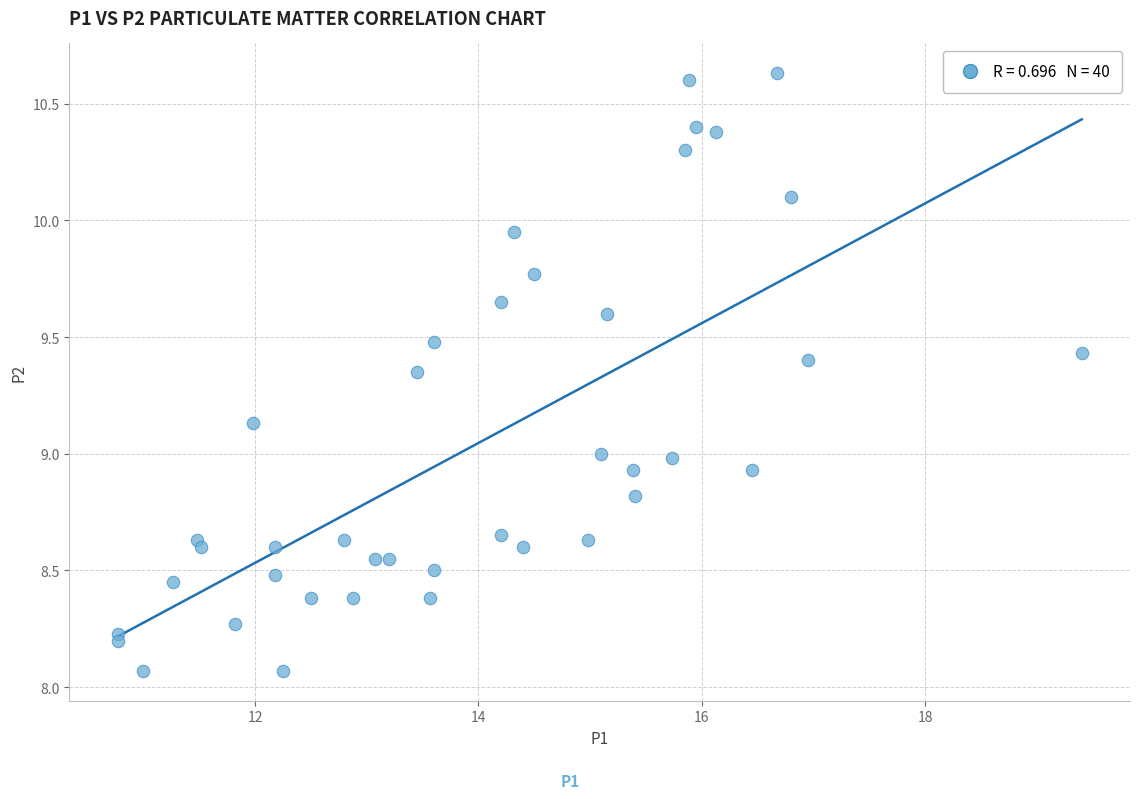

What is the range of Y values (max minus min)?

2.6